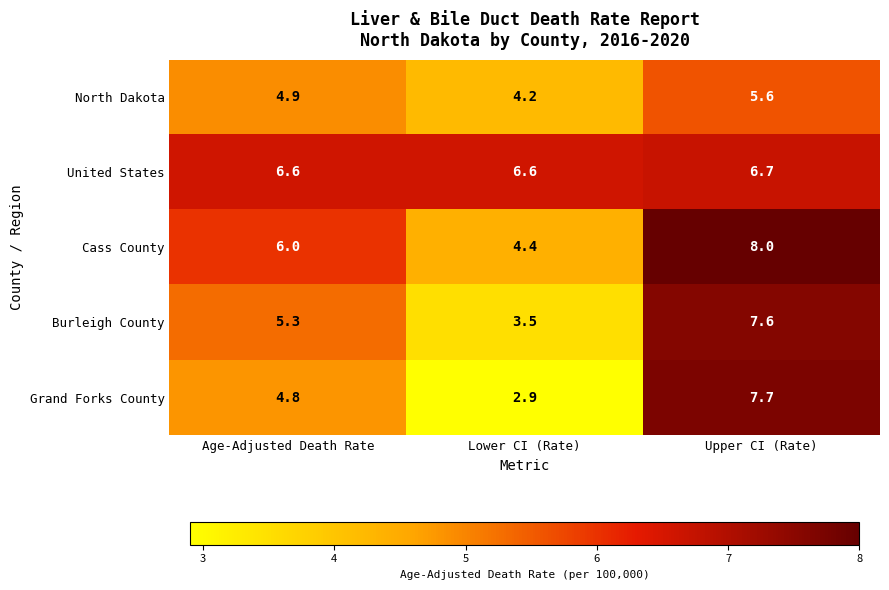

The value of Cass County at Lower CI (Rate) is 4.4. True or false?

True